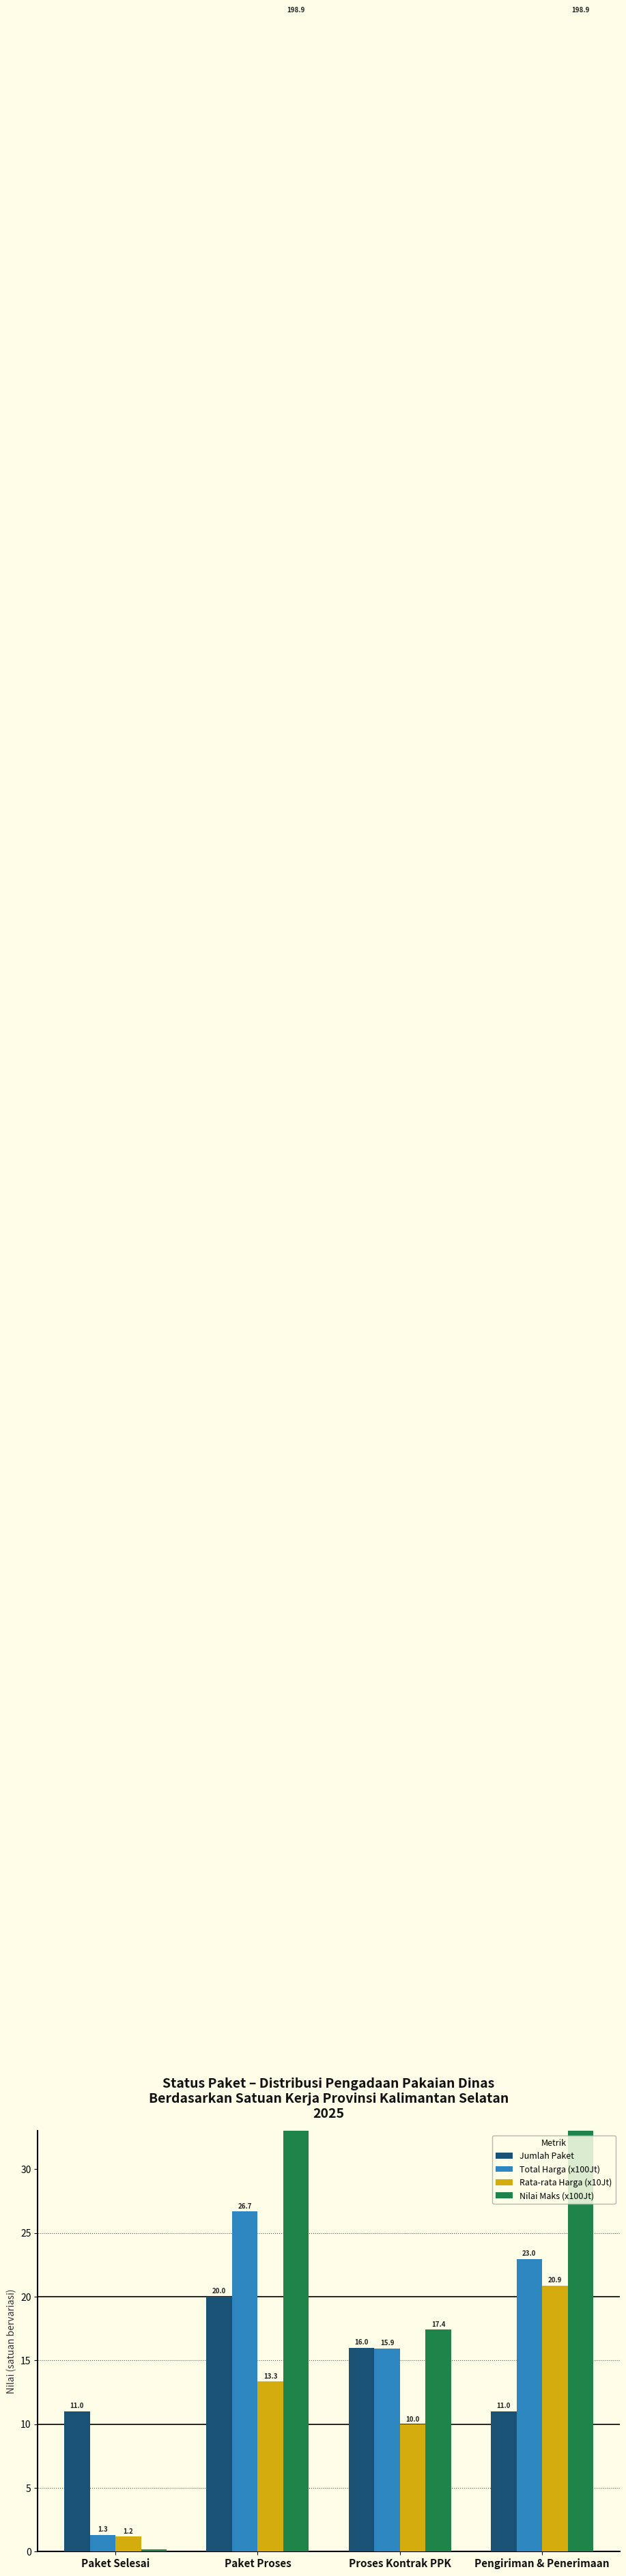

Are the bars horizontal?

No